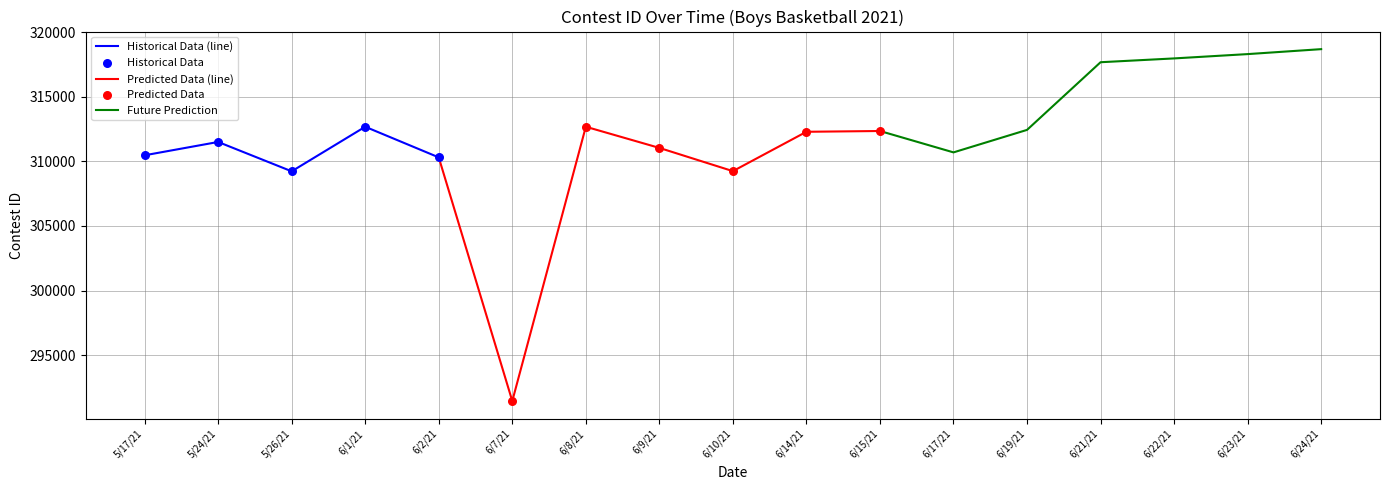

Approximately how many times larger is the value at 6/21/21 compared to 6/14/21?

1.0